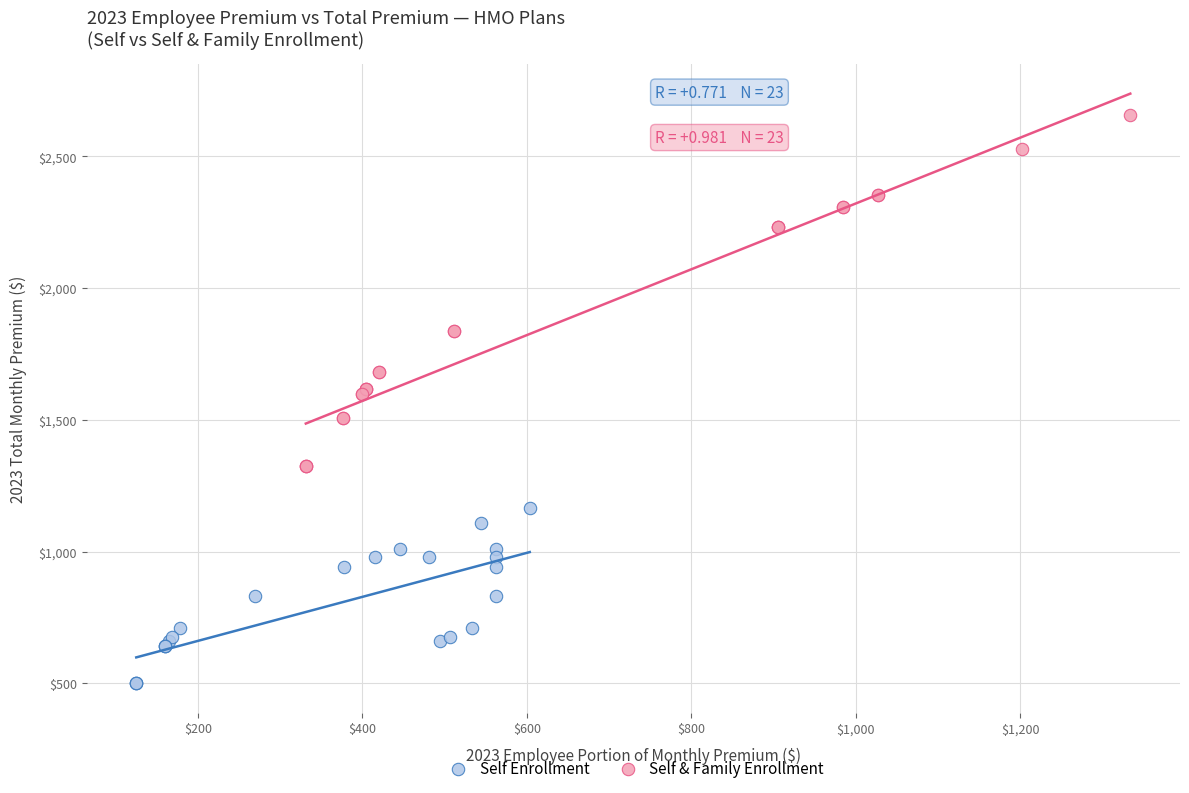

Which series has the largest Y range (max minus min)?

Self & Family Enrollment